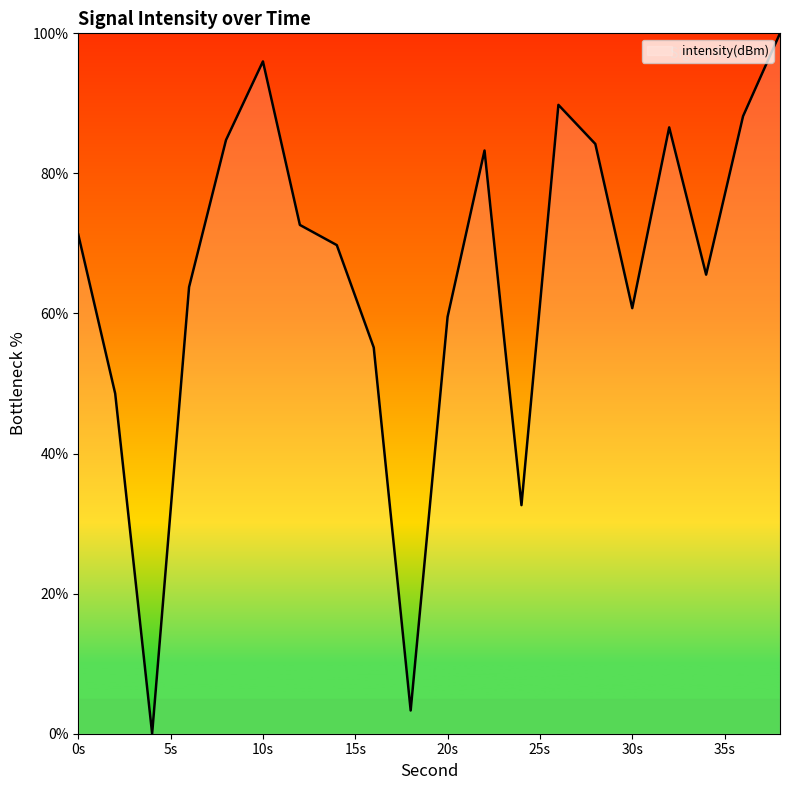

What is the greatest value displayed?

100.0